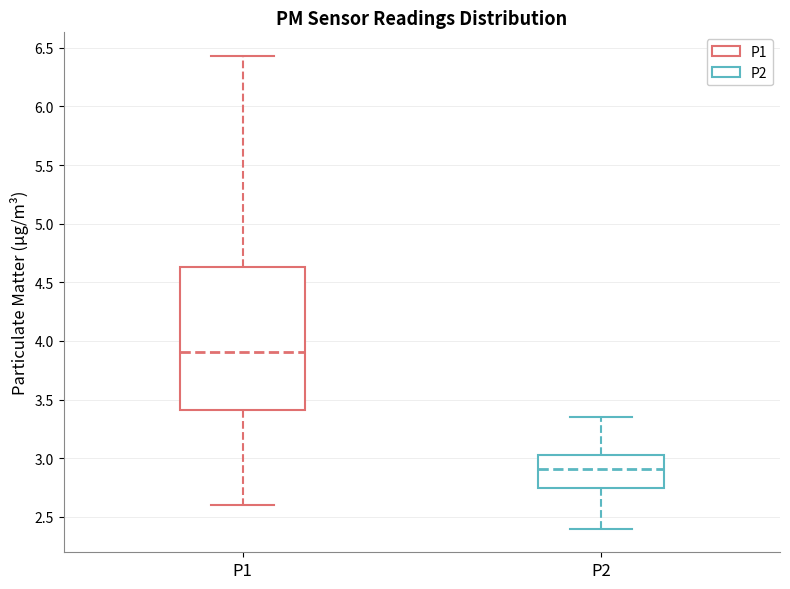

Where does the lower whisker of the box for P1 end on the y-axis? The values are not printed on the chart, so give them approximately, as read against the axis.

2.60